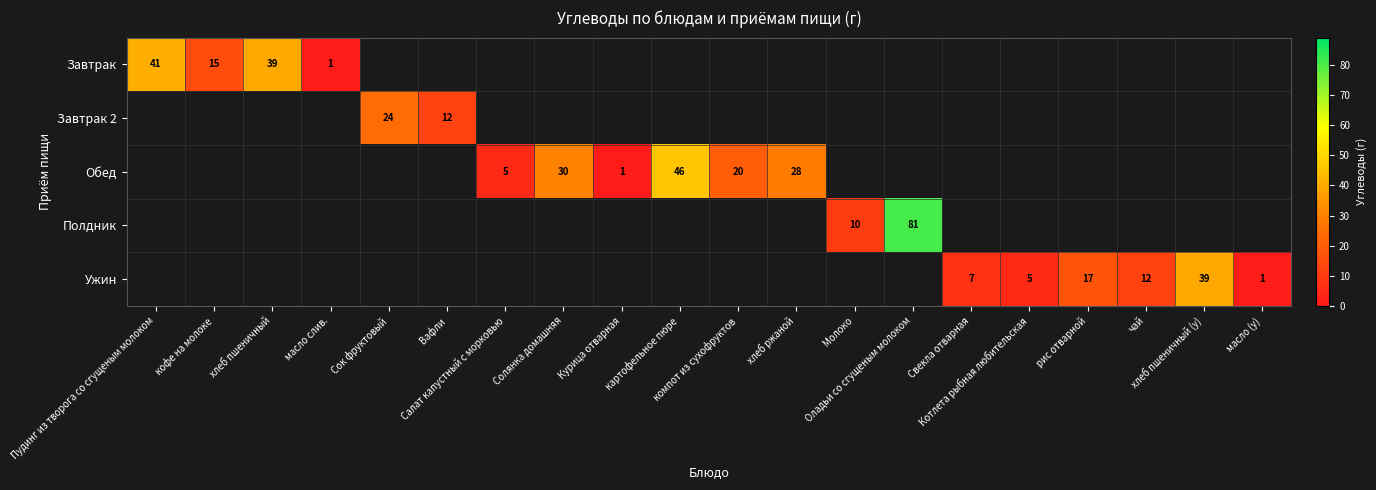

Which category has the highest value in the Завтрак series?

Пудинг из творога со сгущеным молоком